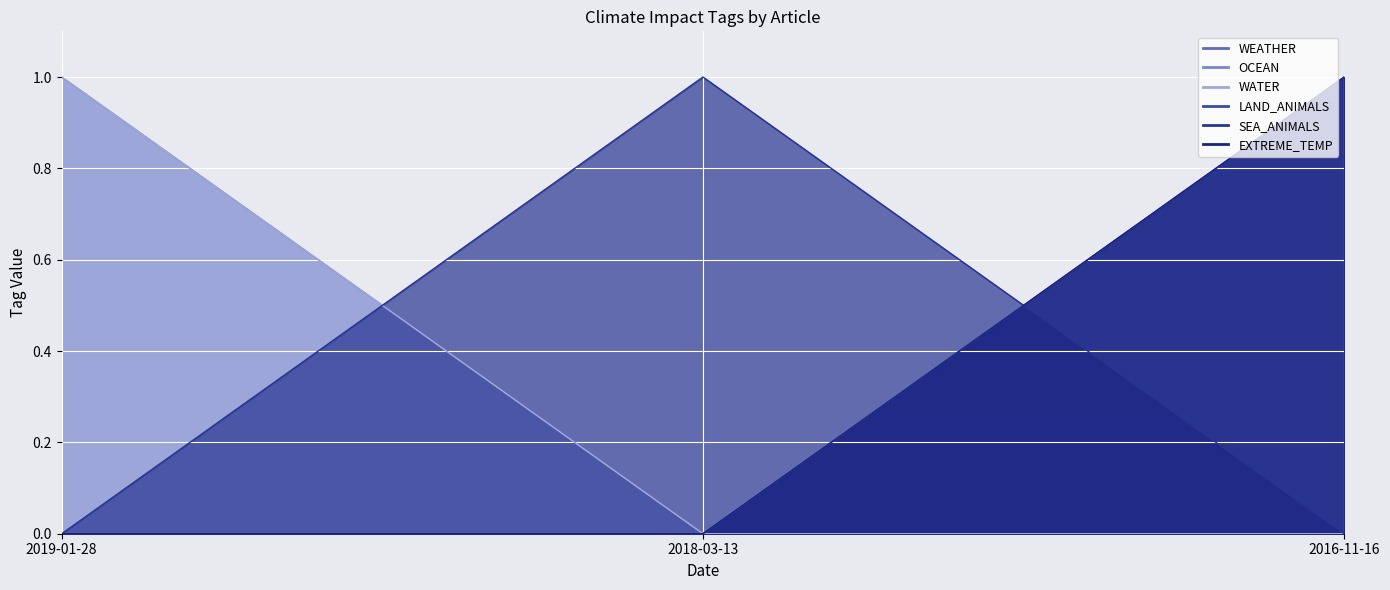

At how many categories does at least one series exceed 0?

3